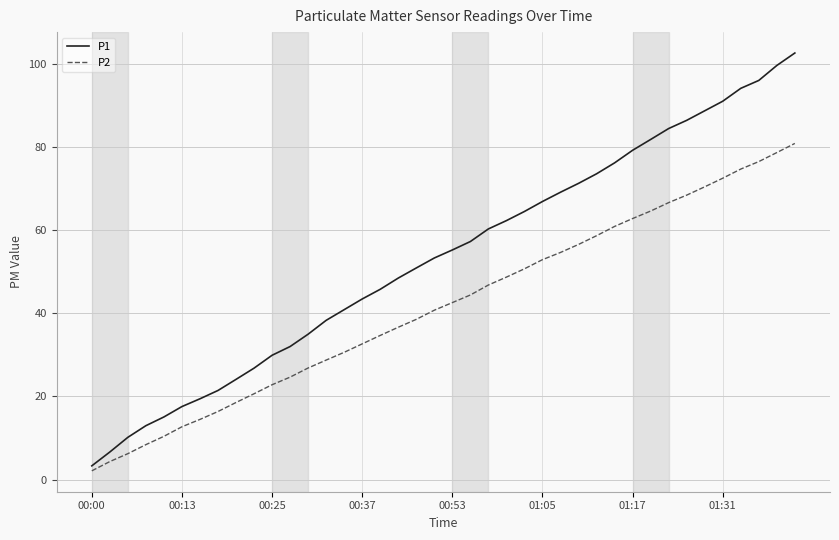

What is the minimum value shown in the chart?

2.1